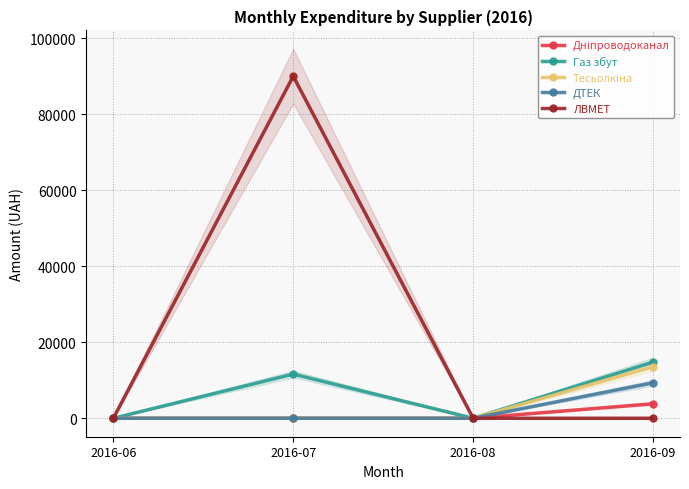

What is the sum of all ЛВМЕТ values?

90000.0